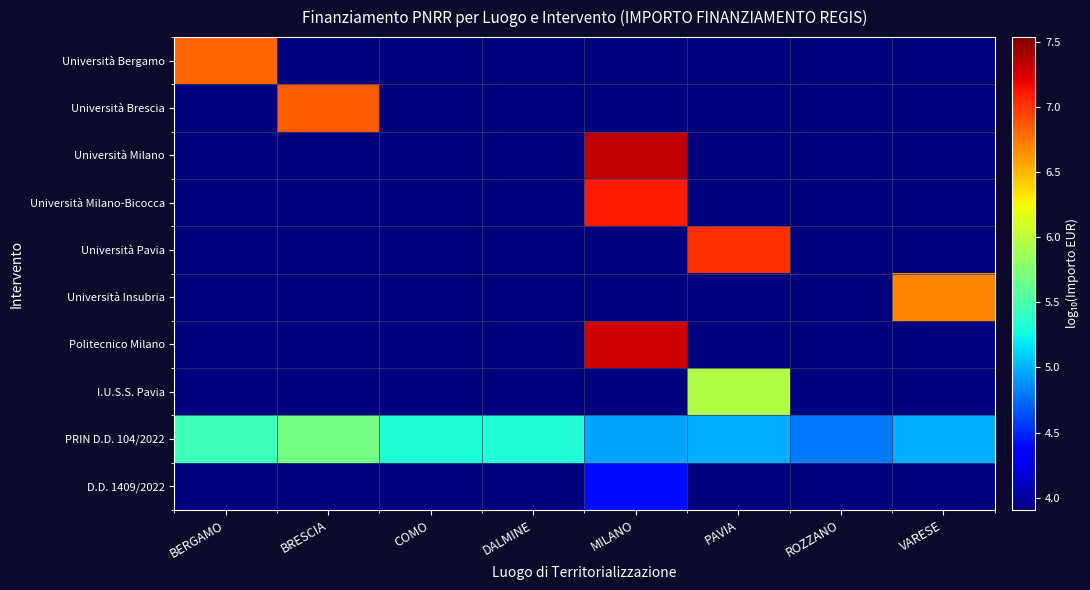

Rank the series at ROZZANO from highest to lowest value.

PRIN D.D. 104/2022, Università Bergamo, Università Brescia, Università Milano, Università Milano-Bicocca, Università Pavia, Università Insubria, Politecnico Milano, I.U.S.S. Pavia, D.D. 1409/2022